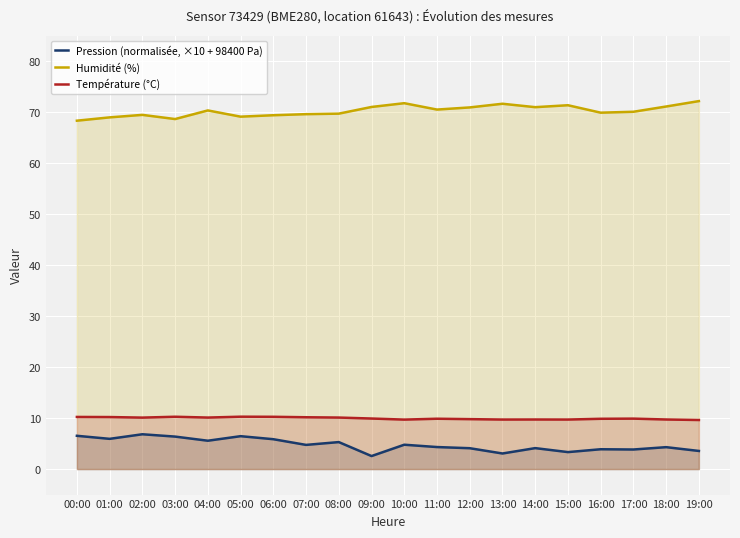

True or false: Température (°C) has a value of 2.9 at 09:00.

False